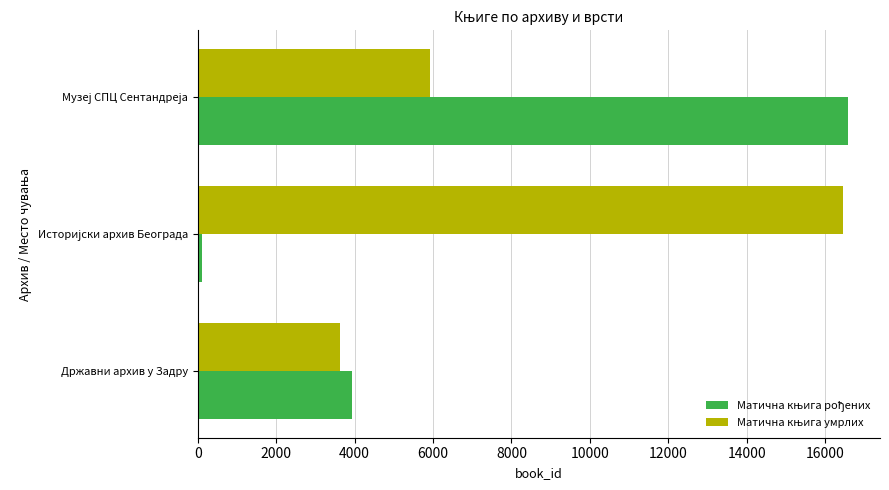

What is the greatest value displayed?

16567